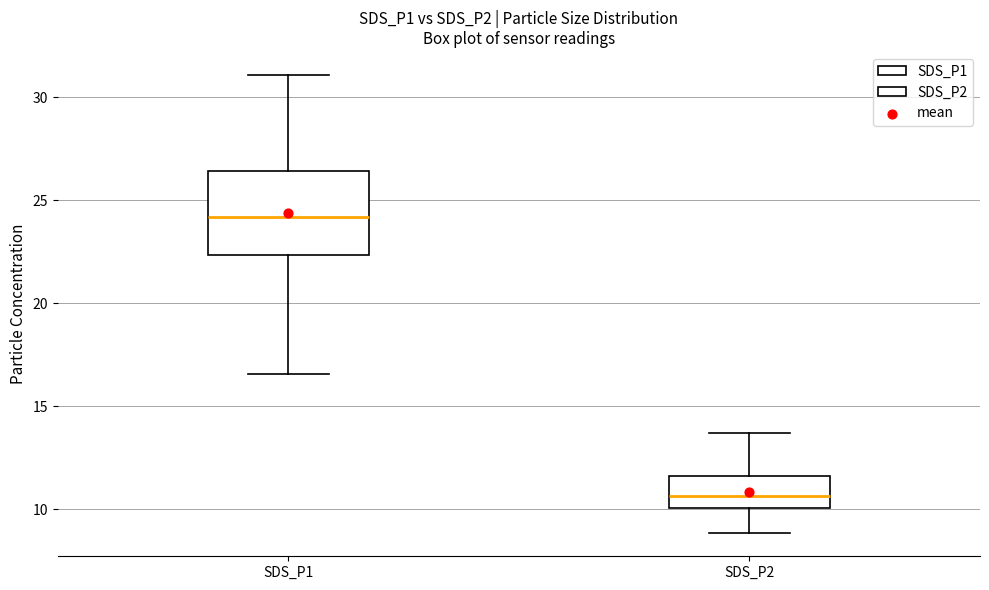

Which box's median line is the lowest?

SDS_P2